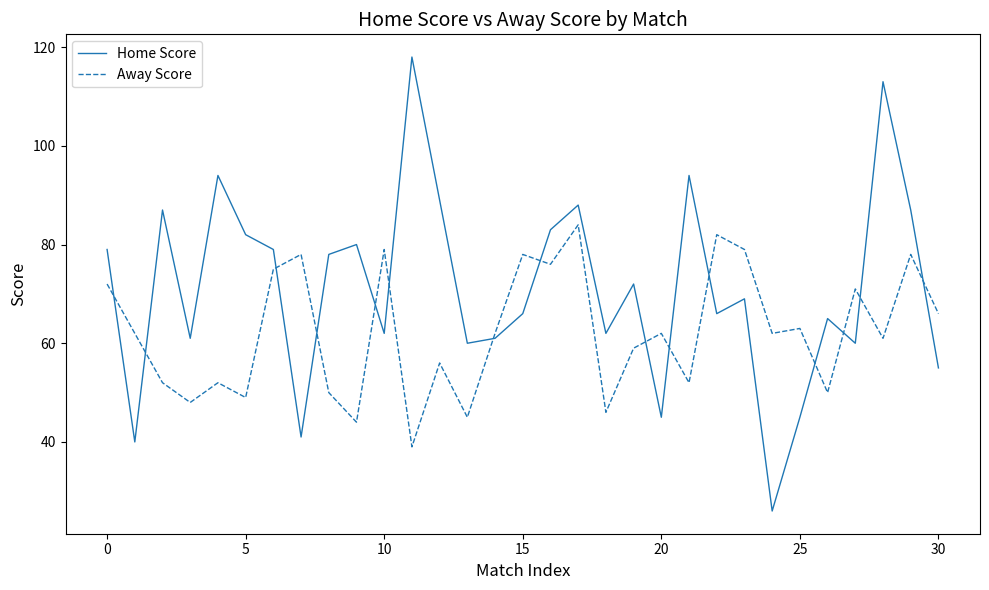

List the series in order of their peak value, highest first.

Home Score, Away Score